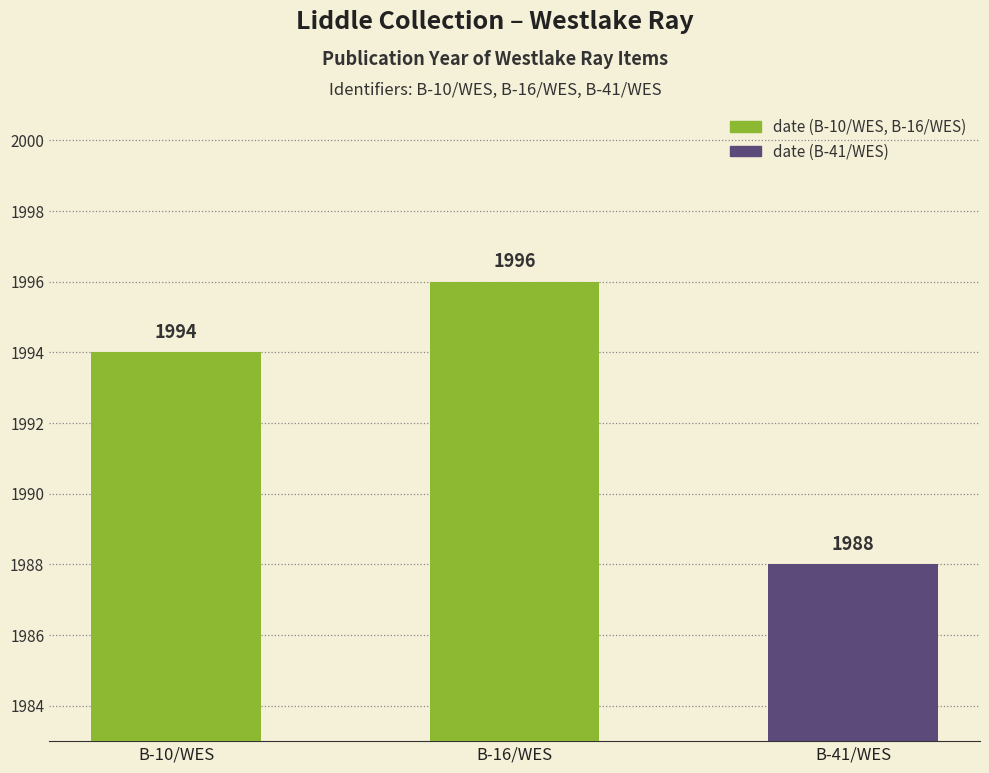

Which category has the highest value across all series?

B-16/WES